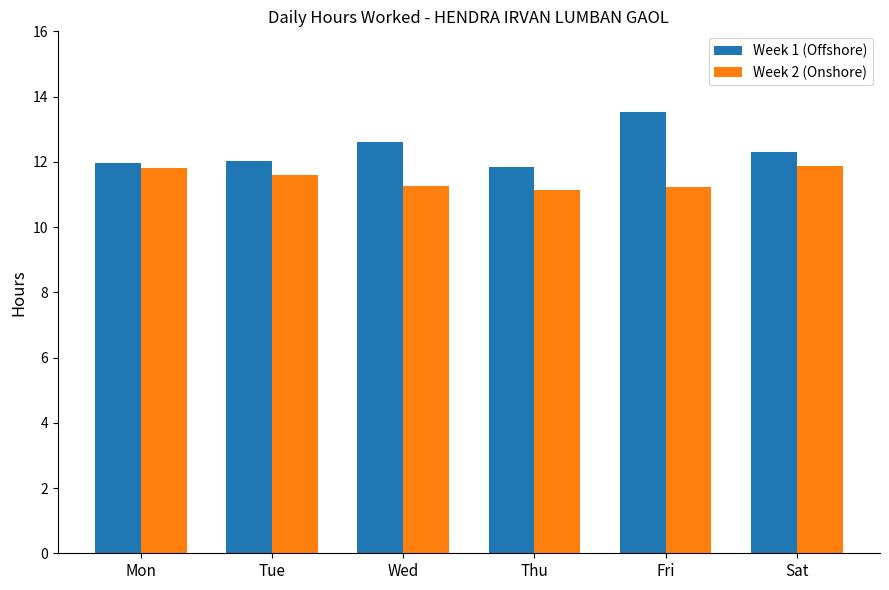

What is the average value of the Week 1 (Offshore) series?

12.4